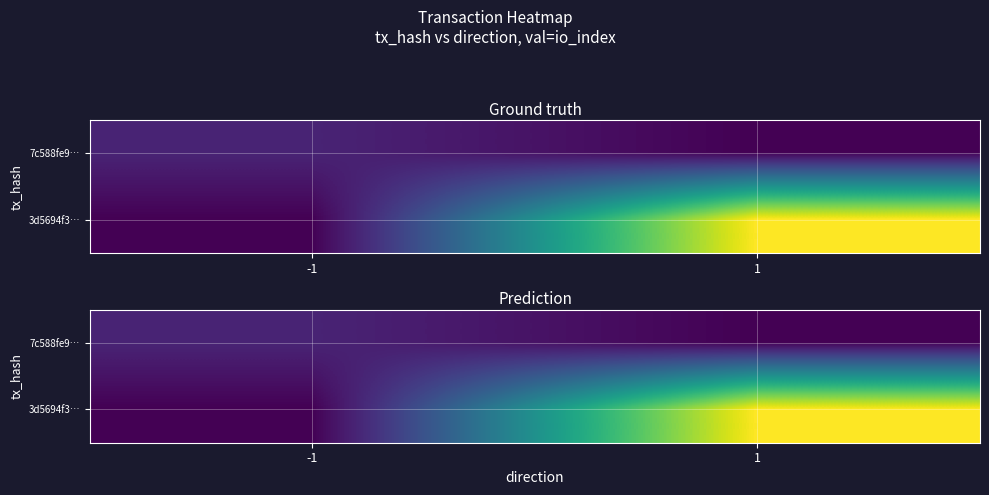

Is the value of 3d5694f3… at -1 greater than the value of 7c588fe9… at 1?

No